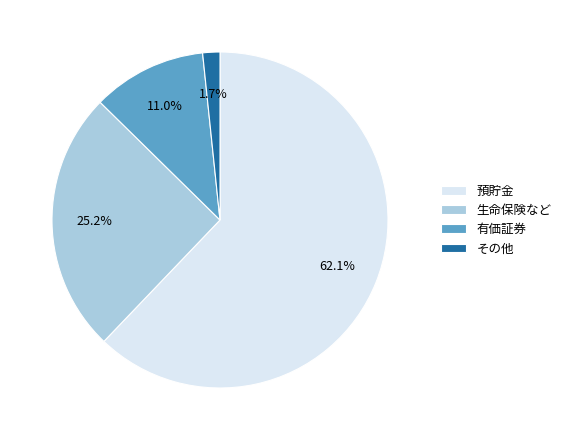

To the nearest percent, what is the combined percentage of 生命保険など and 有価証券?

36%